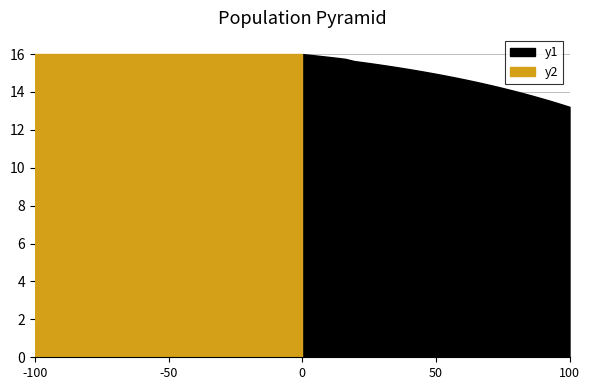

True or false: y1 and y2 cross at least once.

False